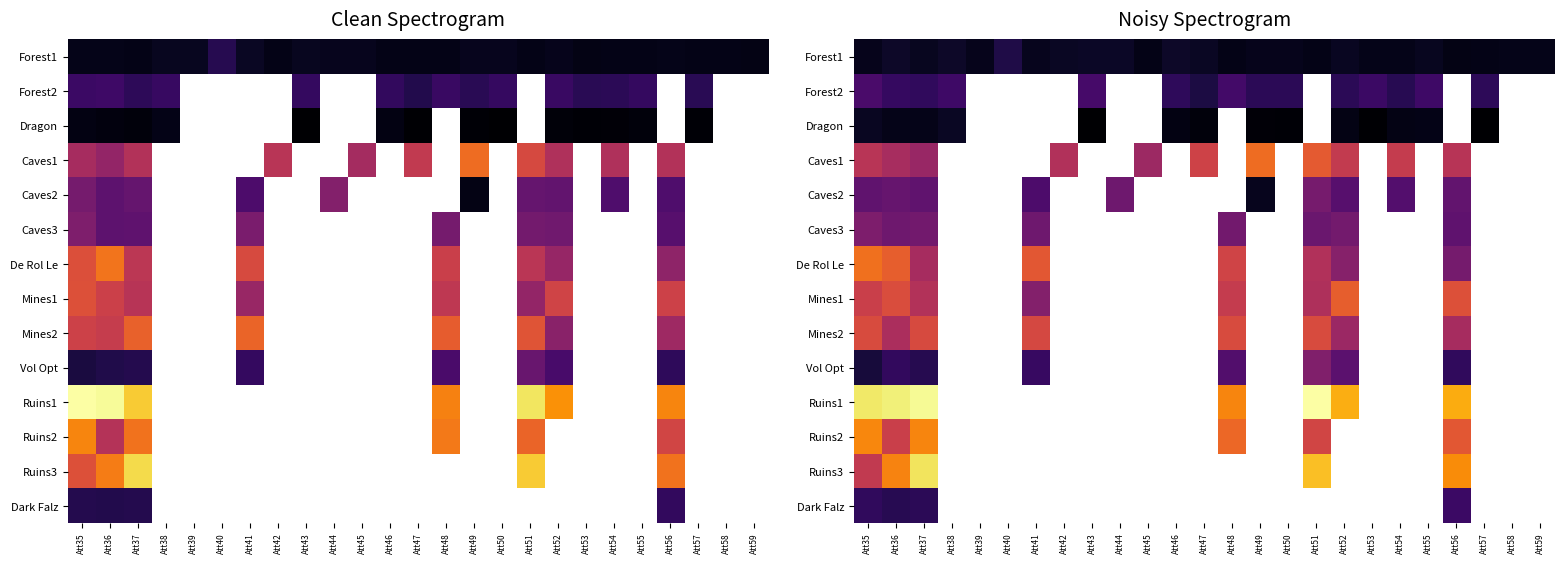

How many series are shown in this chart?

14